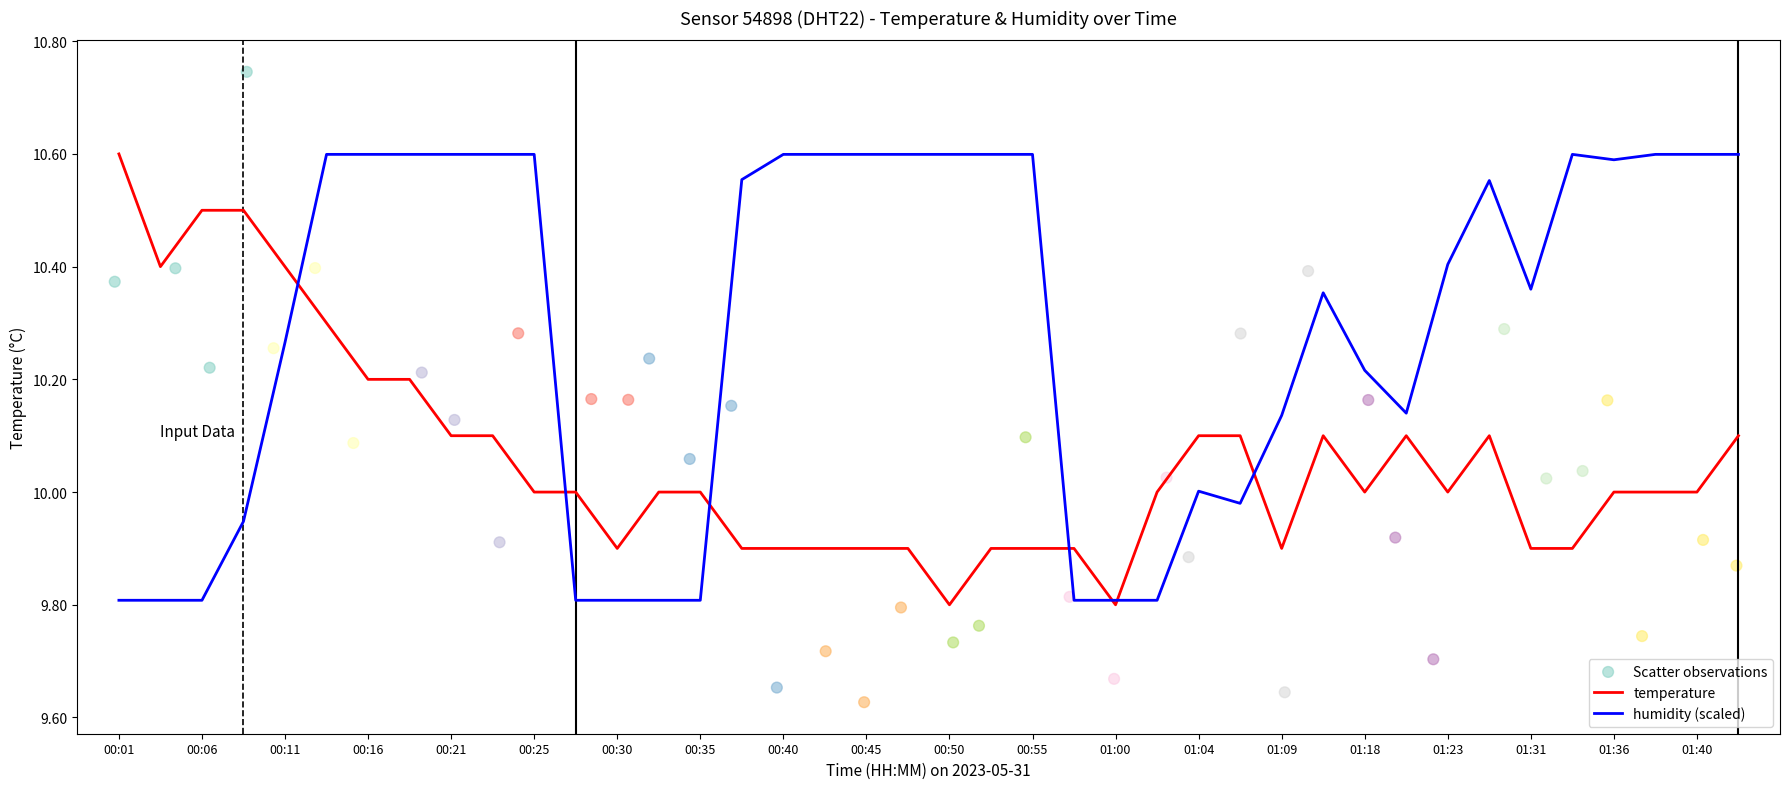

Which series reaches the maximum Y coordinate?

Scatter observations